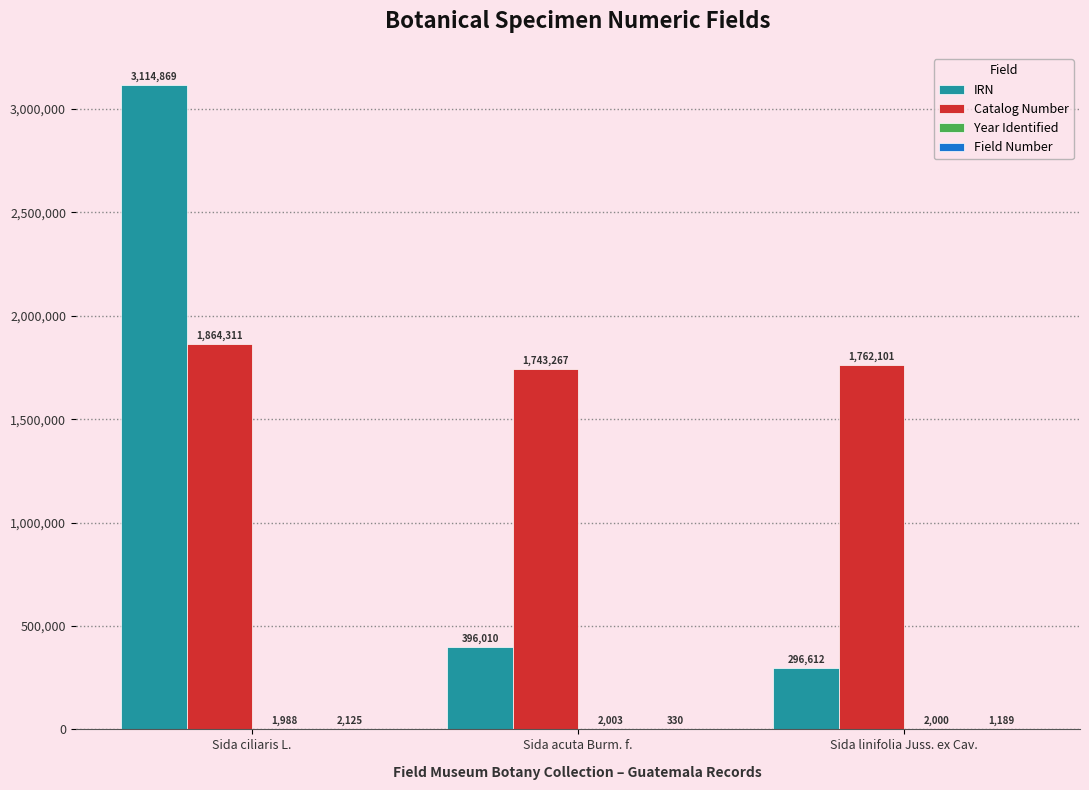

What is the highest value of the Catalog Number series?

1864311